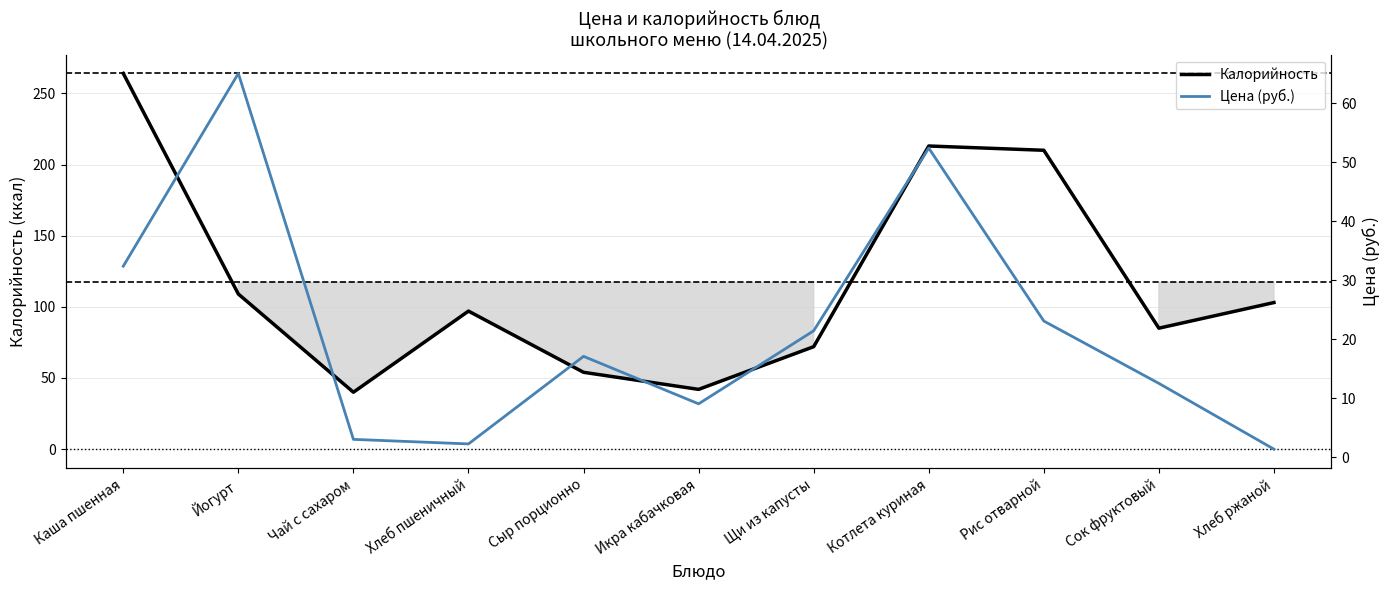

List the series in order of their peak value, highest first.

Калорийность, Цена (руб.)